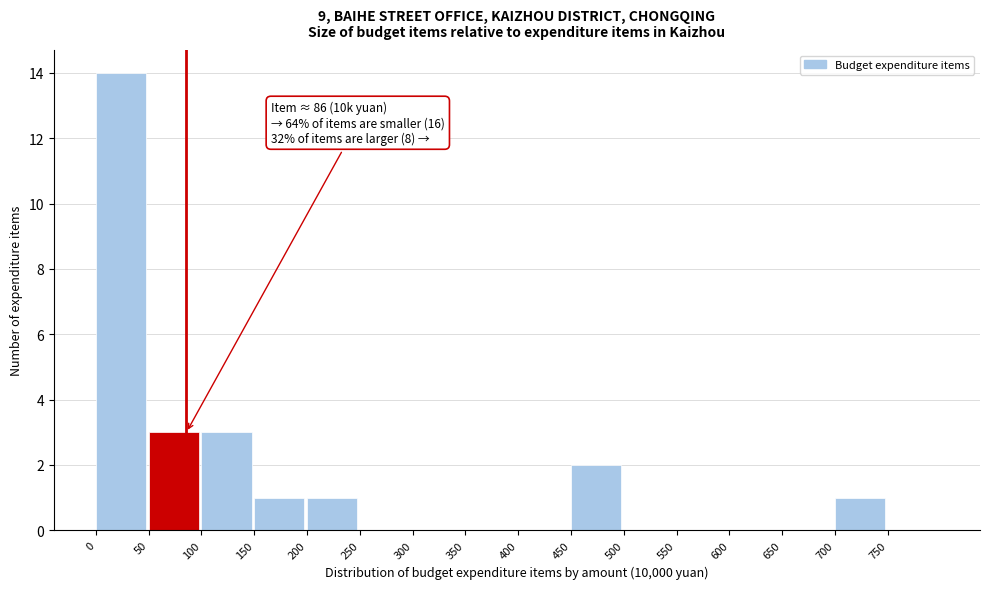

Which range on the x-axis has the tallest bar?

0 to 50